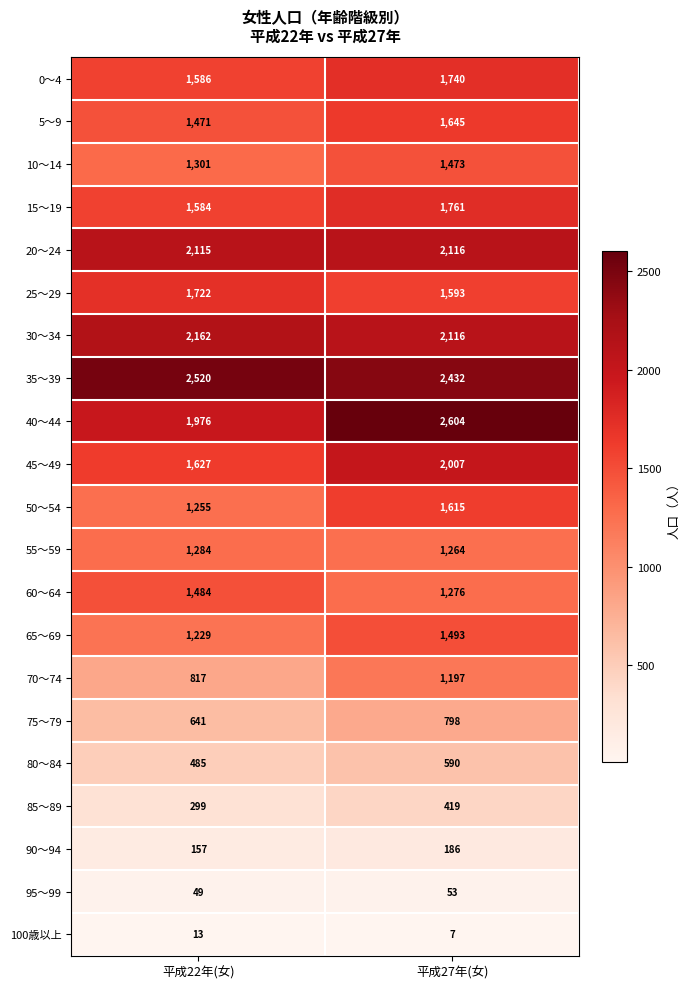

What is the minimum value shown in the chart?

7